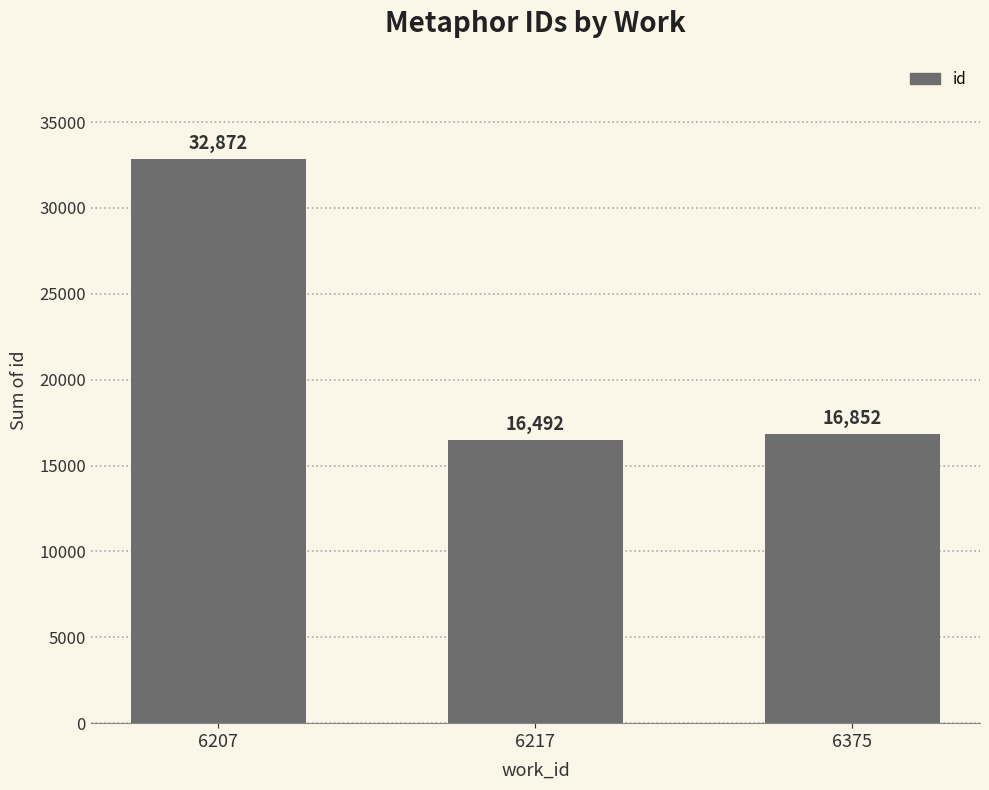

What is the greatest value displayed?

32872